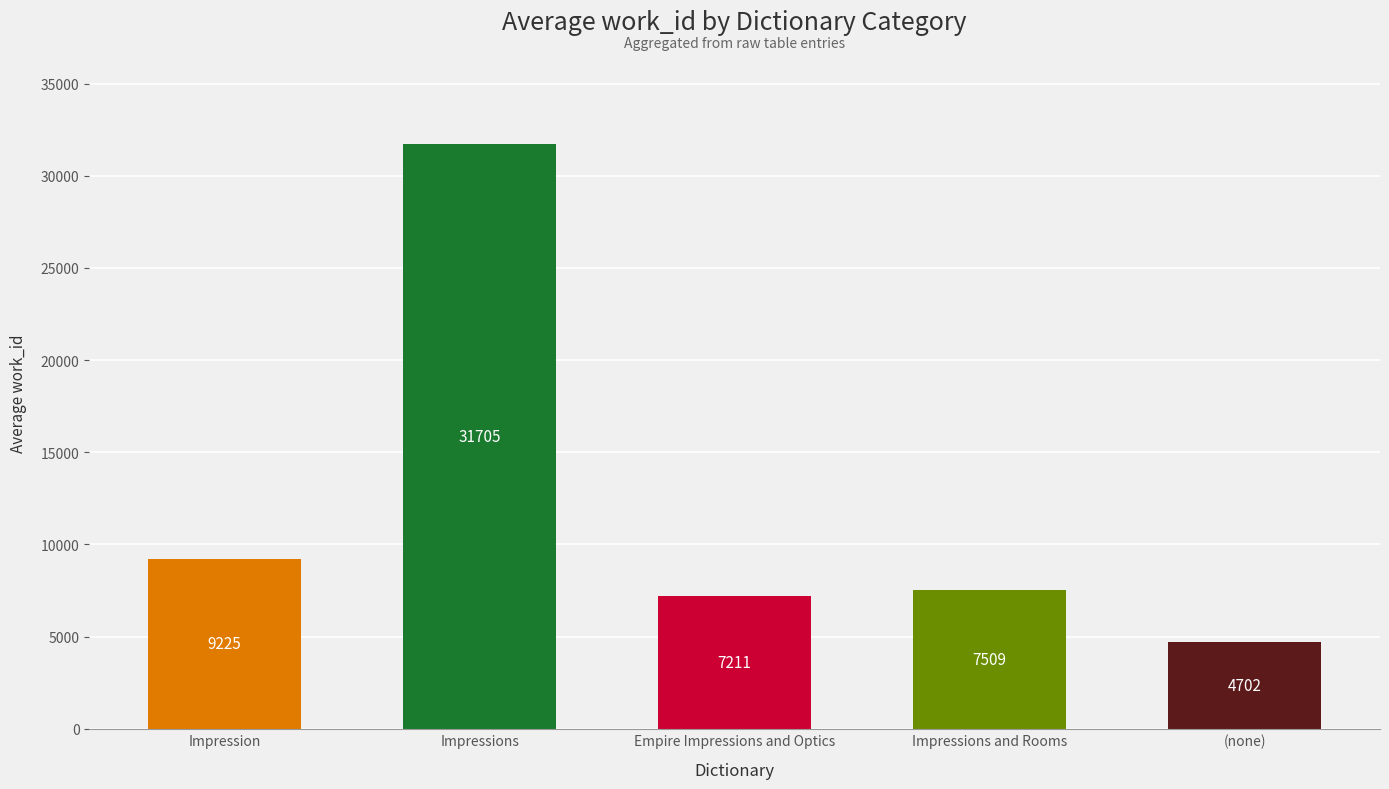

Rank the categories by value from highest to lowest.

Impressions, Impression, Impressions and Rooms, Empire Impressions and Optics, (none)